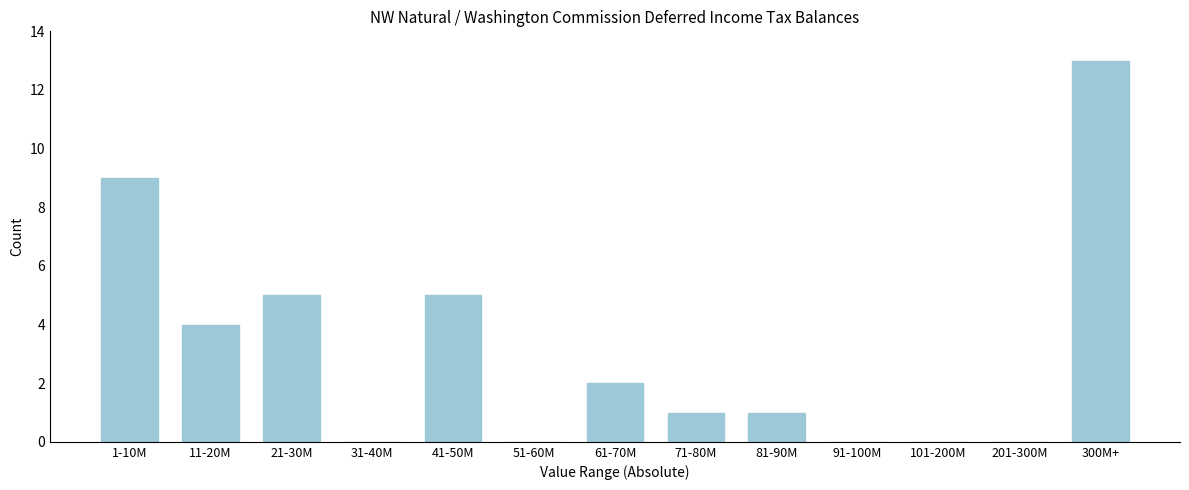

Reading left to right, extract all data points from this chart.

1-10M=9	11-20M=4	21-30M=5	31-40M=0	41-50M=5	51-60M=0	61-70M=2	71-80M=1	81-90M=1	91-100M=0	101-200M=0	201-300M=0	300M+=13